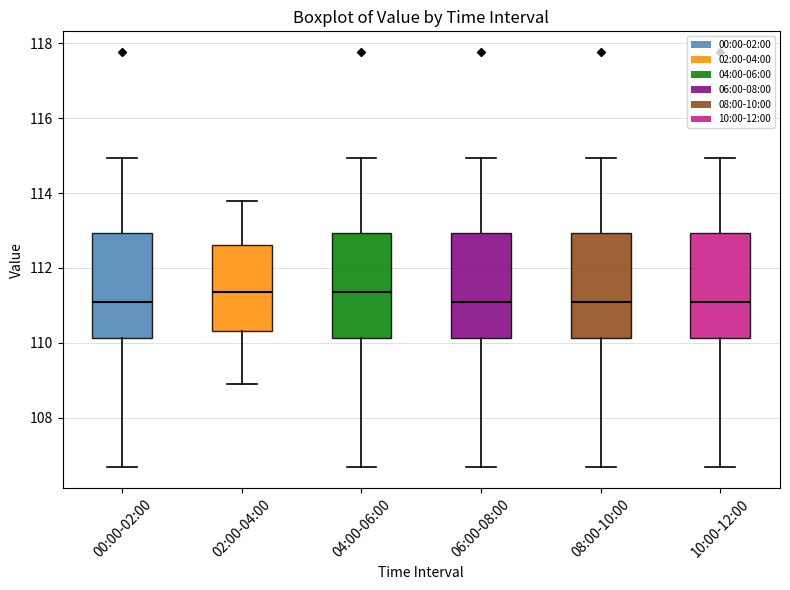

Reading left to right, transcribe this box plot: for each box, give where its median line is, the range the box spans, and where its two whiskers end, as read against the y-axis. The values are not printed on the chart, so give them approximately, as read against the axis.

00:00-02:00: median 111.2, box 110.2 to 113.0, whiskers 106.6 to 115.0
02:00-04:00: median 111.4, box 110.4 to 112.6, whiskers 109.0 to 113.8
04:00-06:00: median 111.4, box 110.2 to 113.0, whiskers 106.6 to 115.0
06:00-08:00: median 111.2, box 110.2 to 113.0, whiskers 106.6 to 115.0
08:00-10:00: median 111.2, box 110.2 to 113.0, whiskers 106.6 to 115.0
10:00-12:00: median 111.2, box 110.2 to 113.0, whiskers 106.6 to 115.0